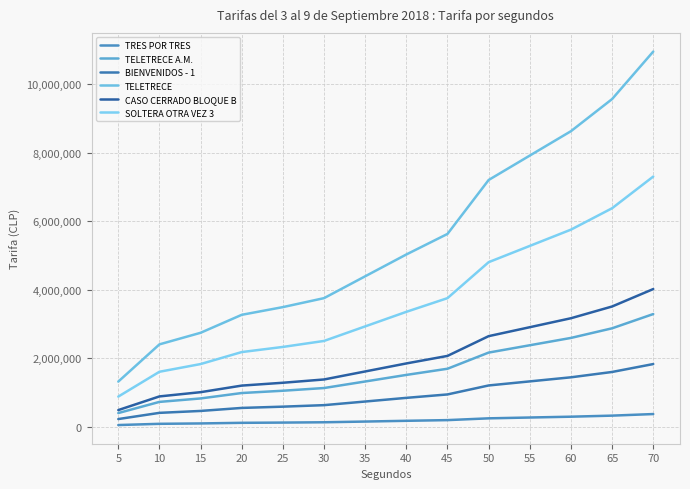

Which series has the largest total across all categories?

TELETRECE